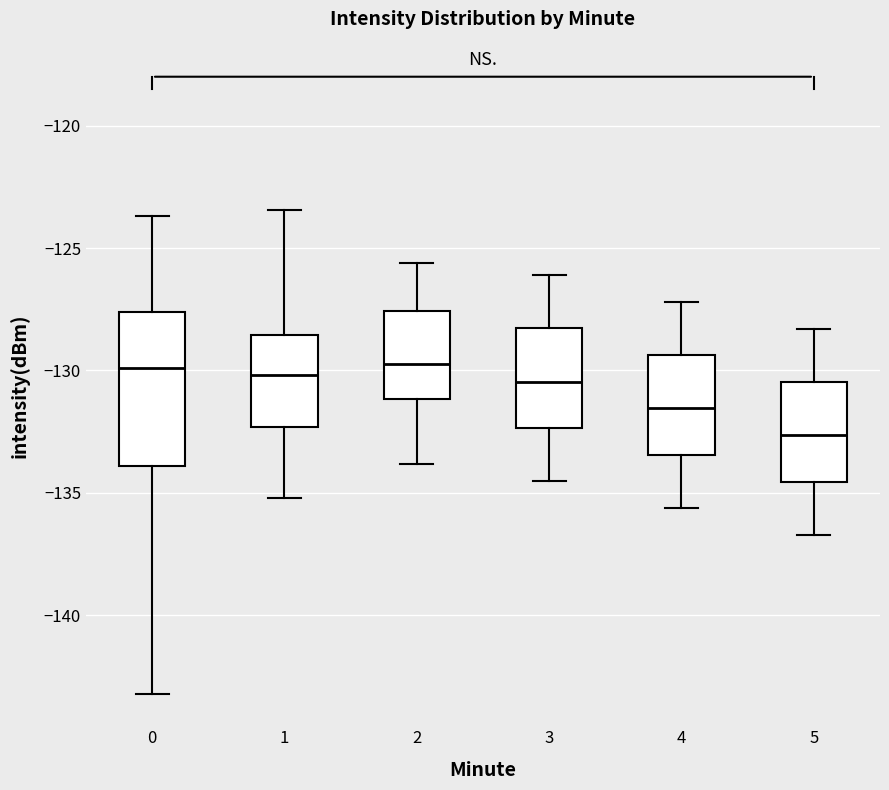

Which box has the lowest median line?

5